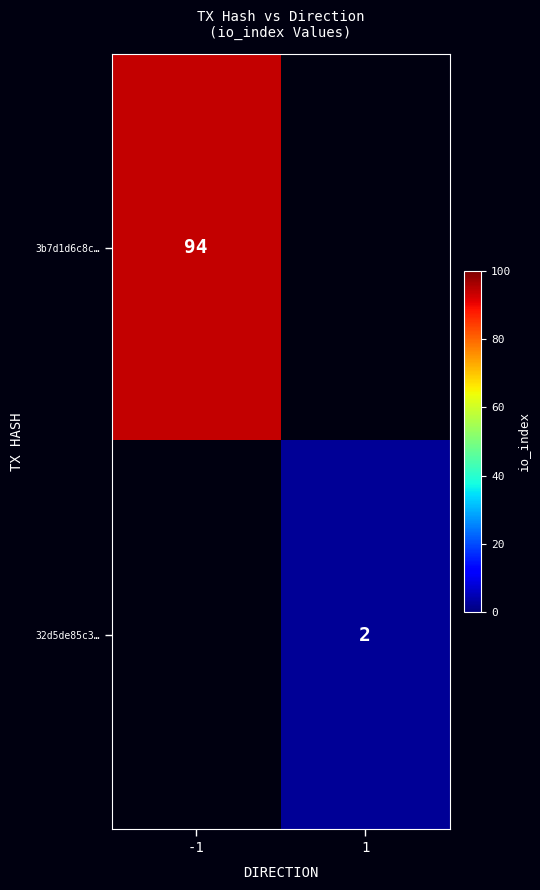

Is the value of 3b7d1d6c8c… at -1 greater than the value of 32d5de85c3… at 1?

Yes